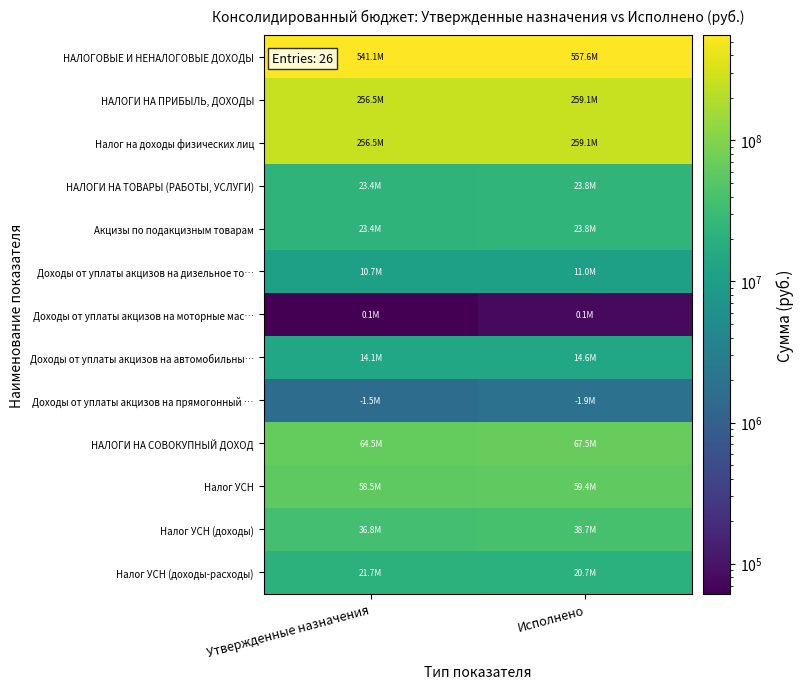

Which series changed the most between Утвержденные назначения and Исполнено?

НАЛОГОВЫЕ И НЕНАЛОГОВЫЕ ДОХОДЫ